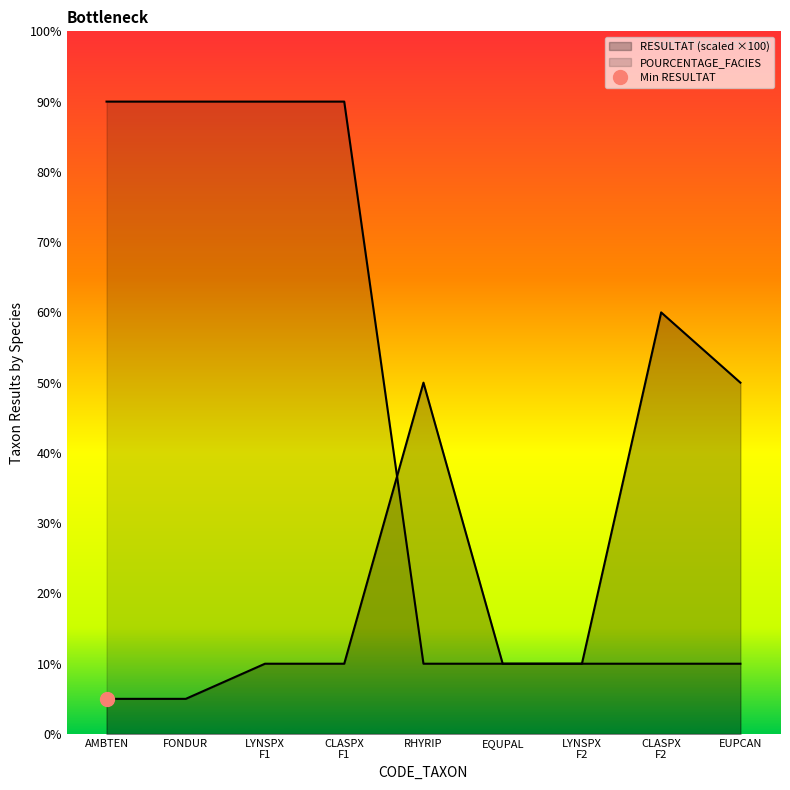

How many intersections are there between RESULTAT and POURCENTAGE_FACIES?

1